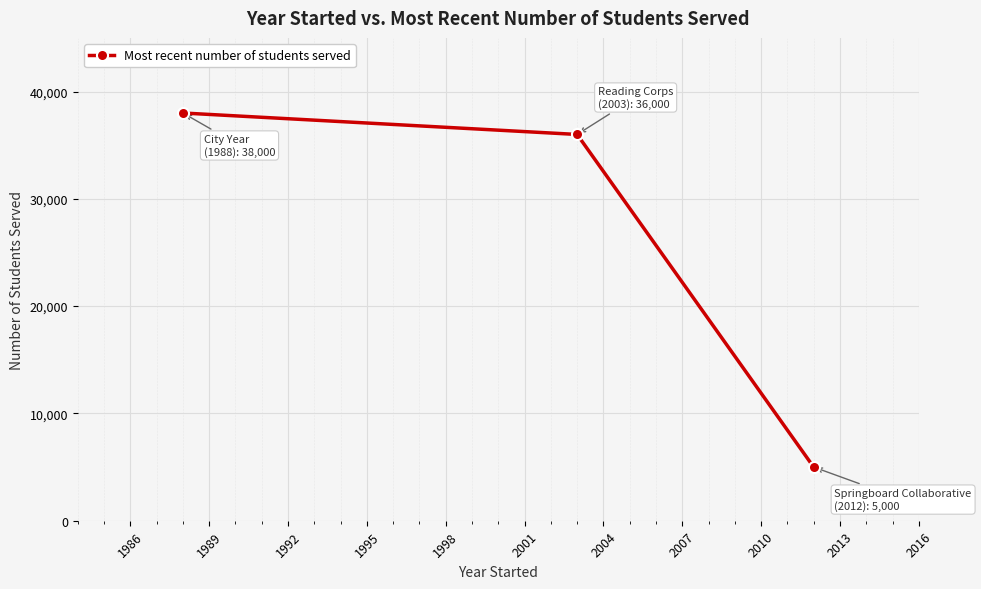

What is the maximum value shown in the chart?

38000